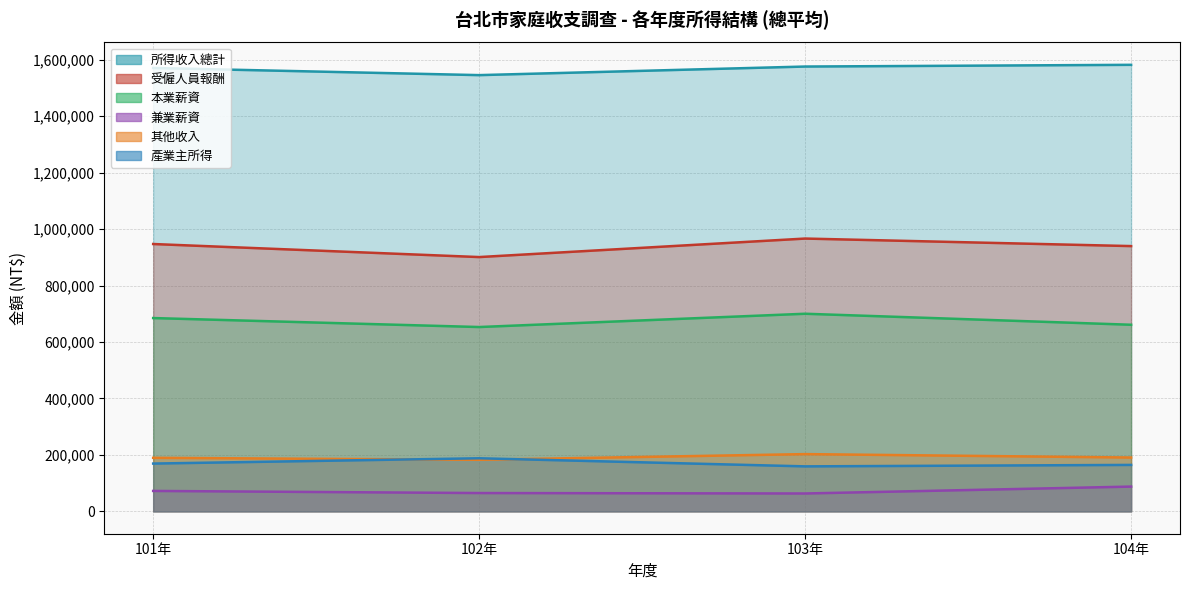

What is the difference between the maximum and minimum values in the 受僱人員報酬 series?

65569